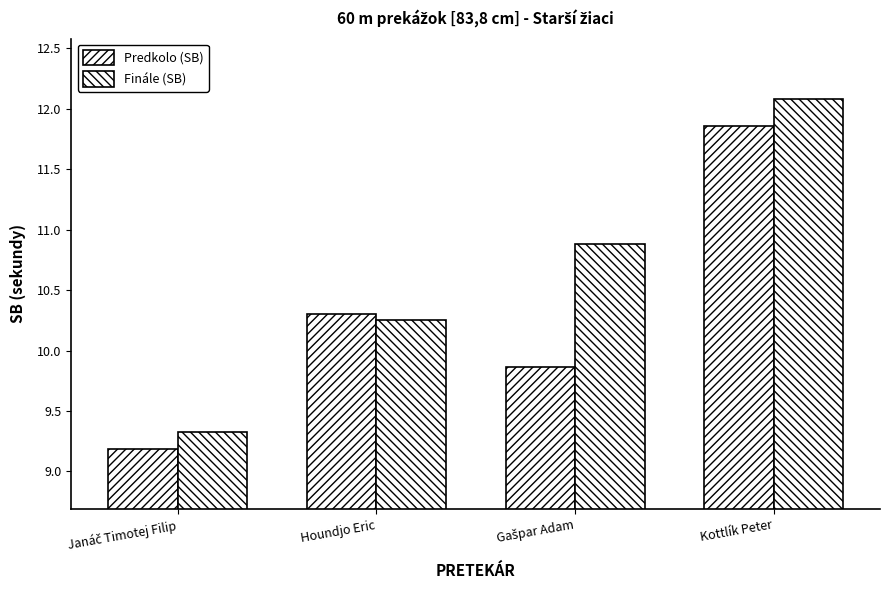

Between Janáč Timotej Filip and Gašpar Adam, which series saw the biggest shift?

Finále (SB)